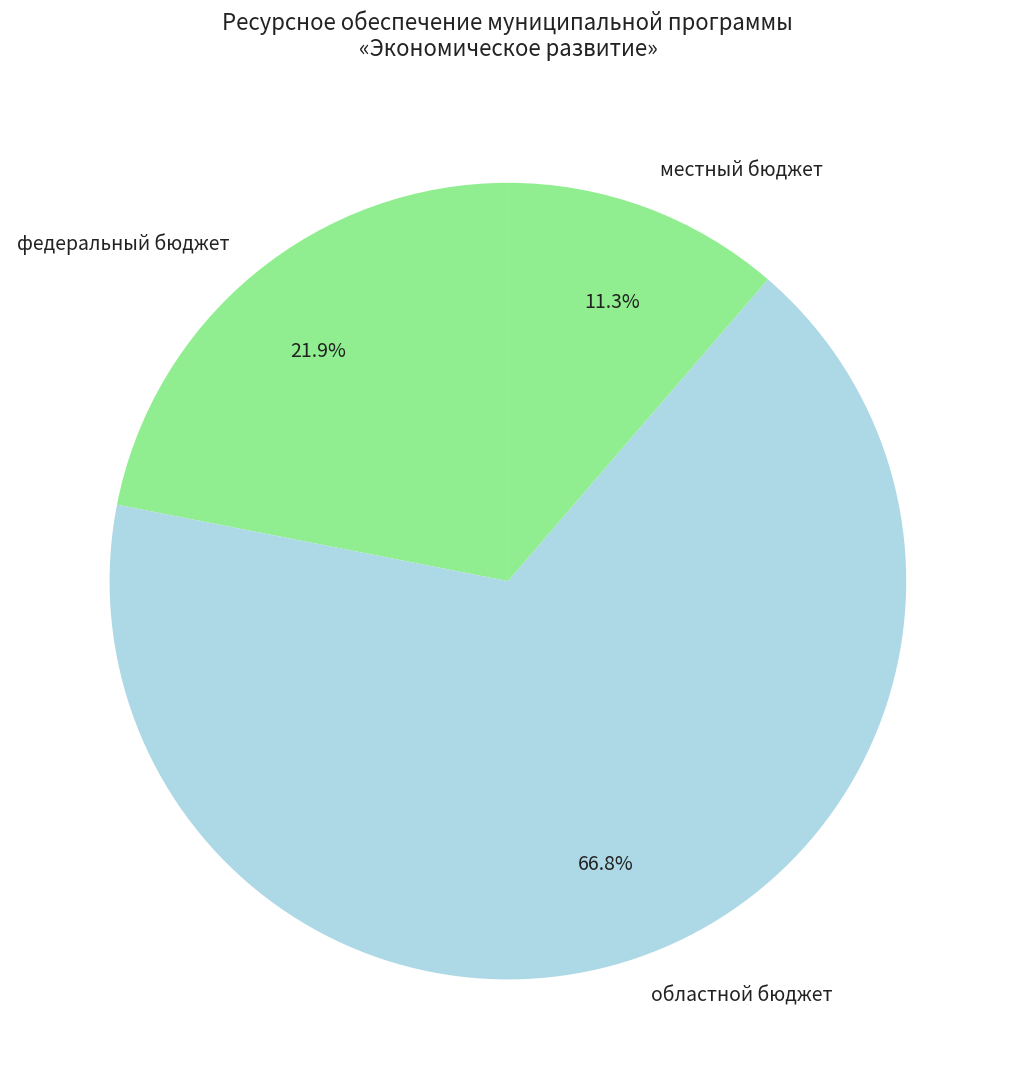

Is the sum of местный бюджет and областной бюджет greater than half?

Yes